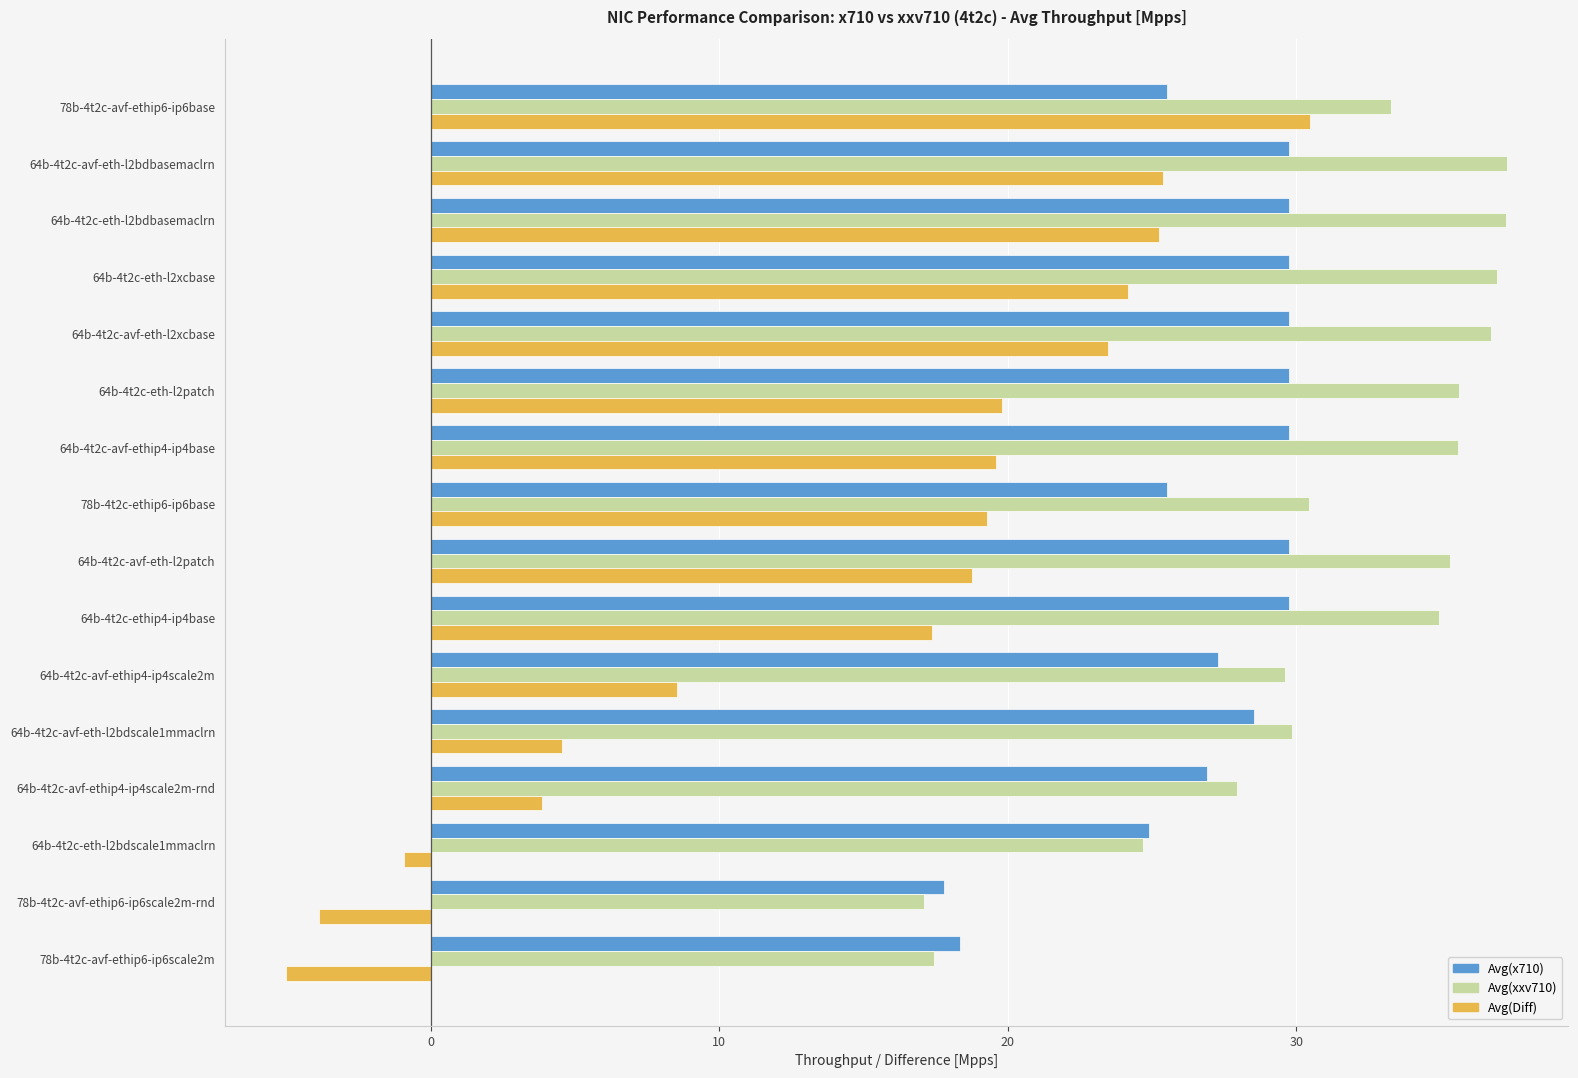

What is the total value across all series at 64b-4t2c-avf-ethip4-ip4base?

84.9